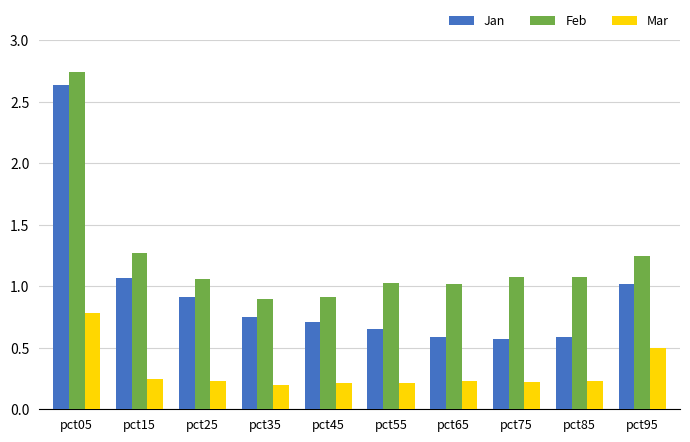

Is it true that Mar equals 0.1 at pct65?

False